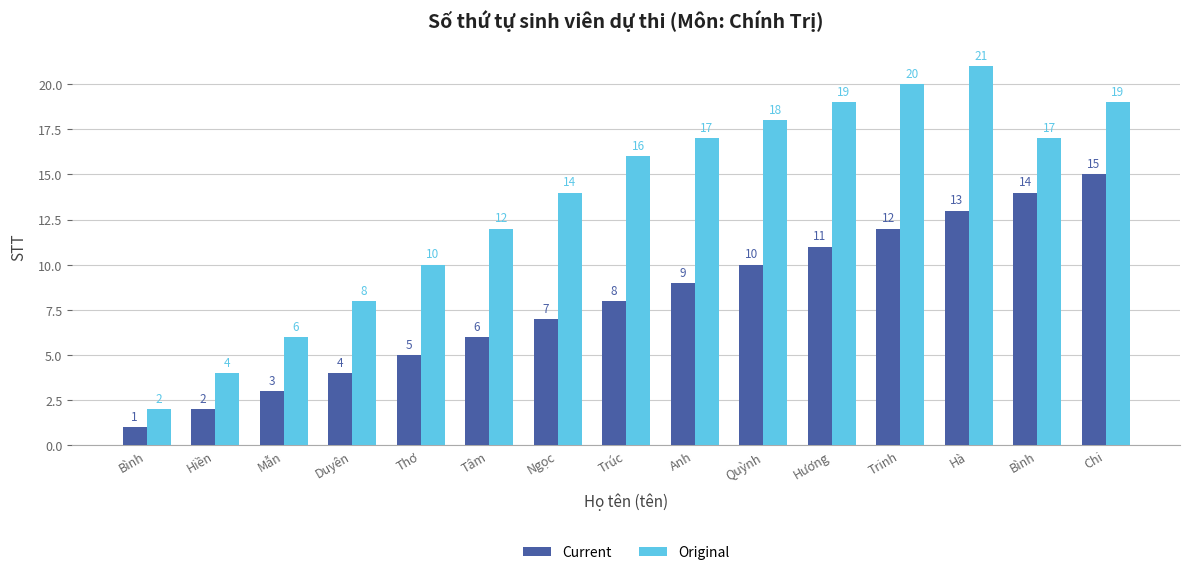

What value does the Original series have at Chi?

19